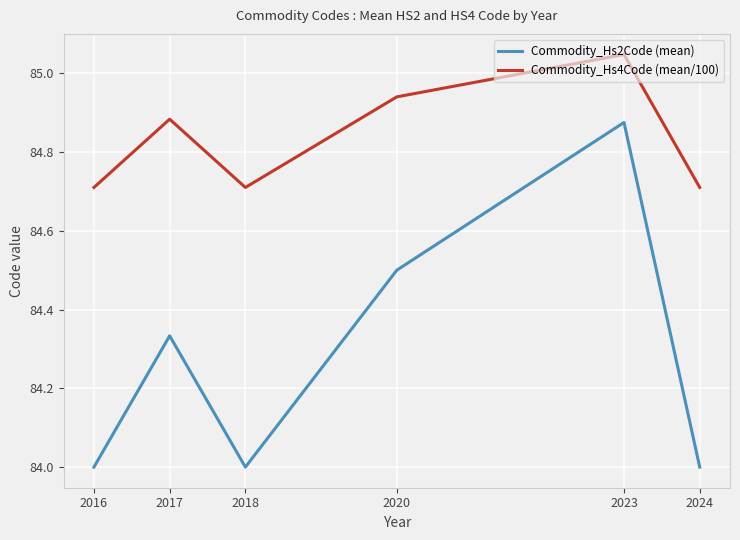

What is the total value across all series at 2024?

168.7